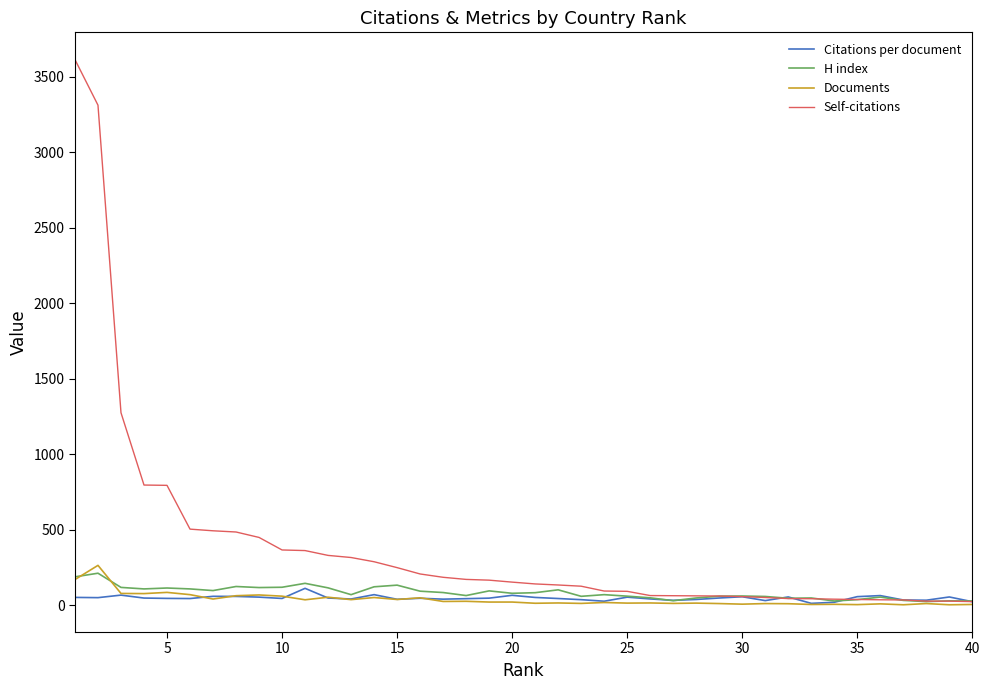

Which series has the largest total across all categories?

Self-citations